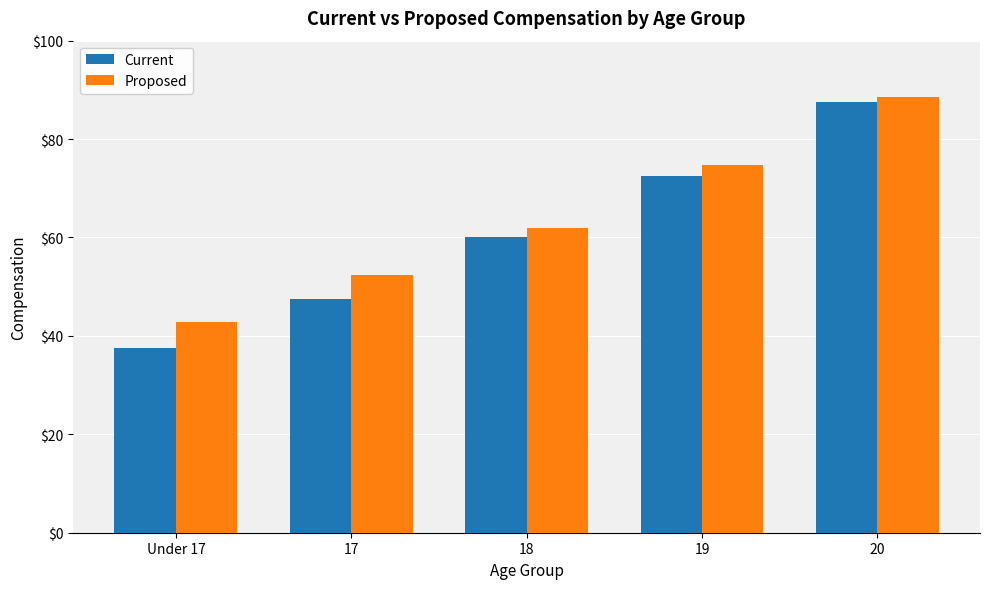

What position from the right is Under 17?

5